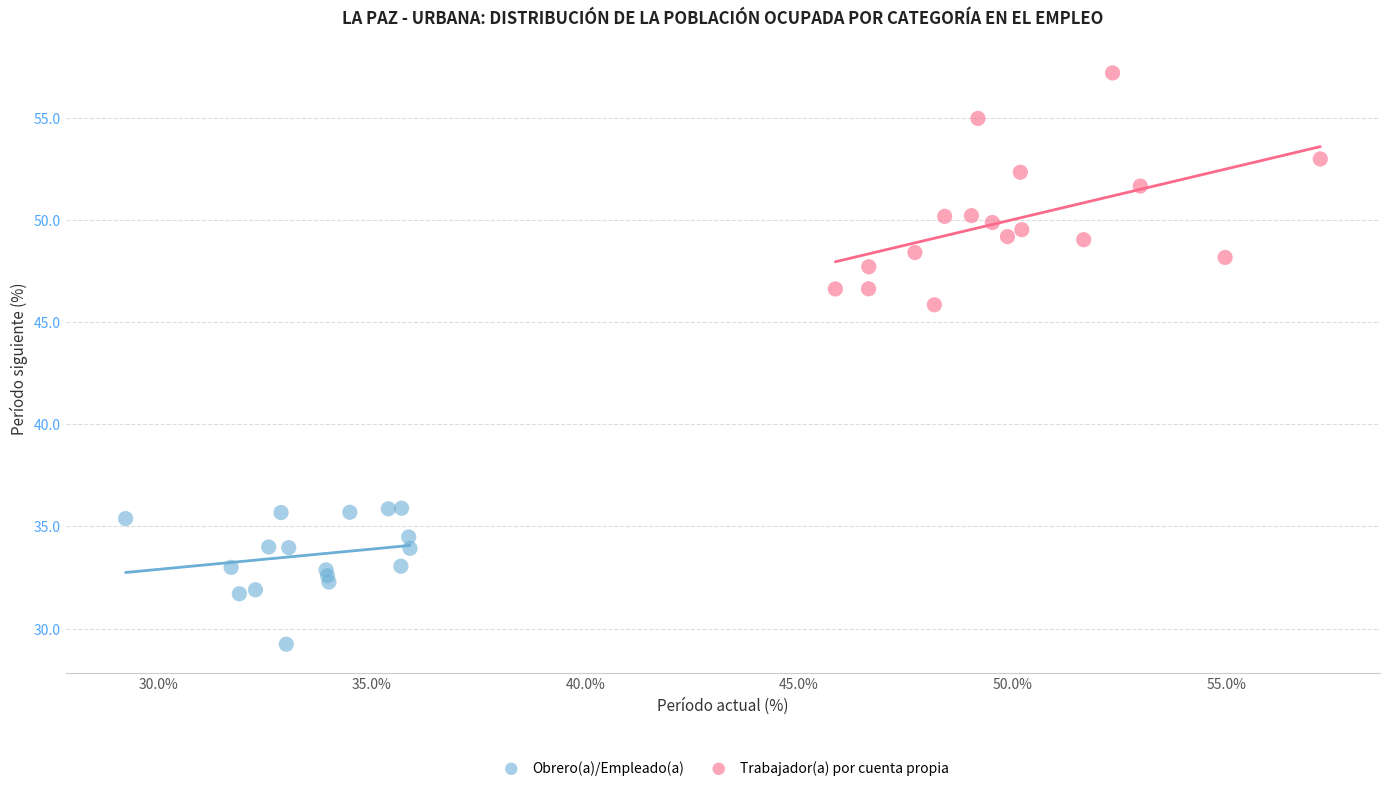

Which series reaches the maximum Y coordinate?

Trabajador(a) por cuenta propia